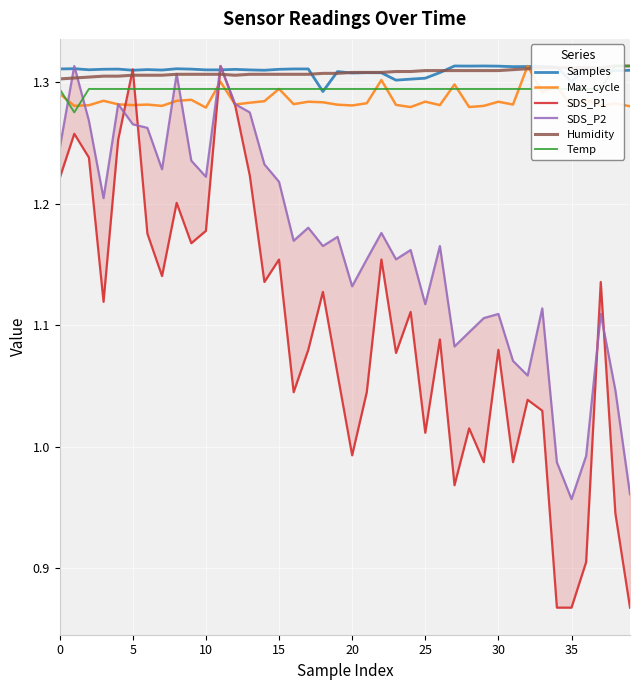

How many categories are shown in the chart?

40